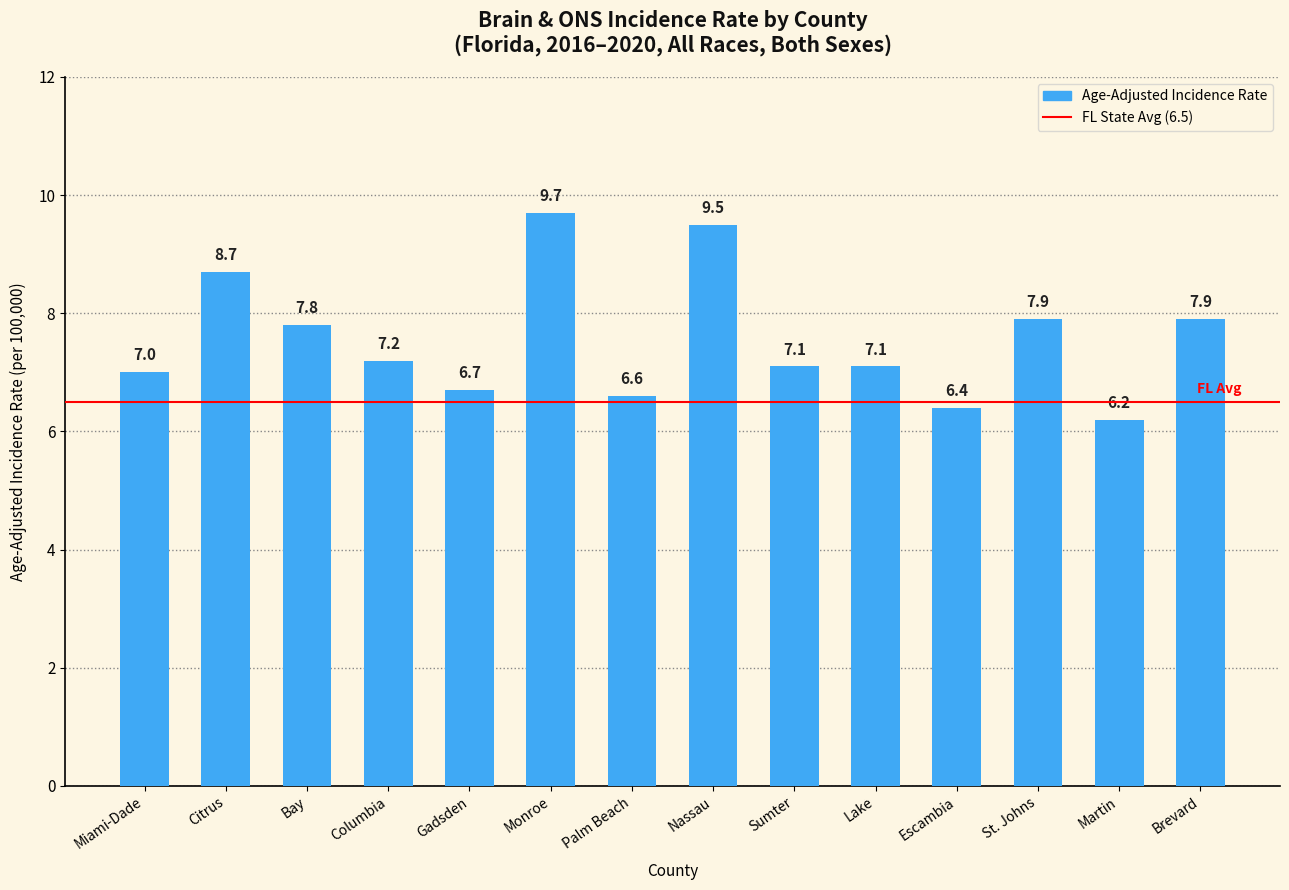

What is the difference between the second highest and minimum values?

3.3